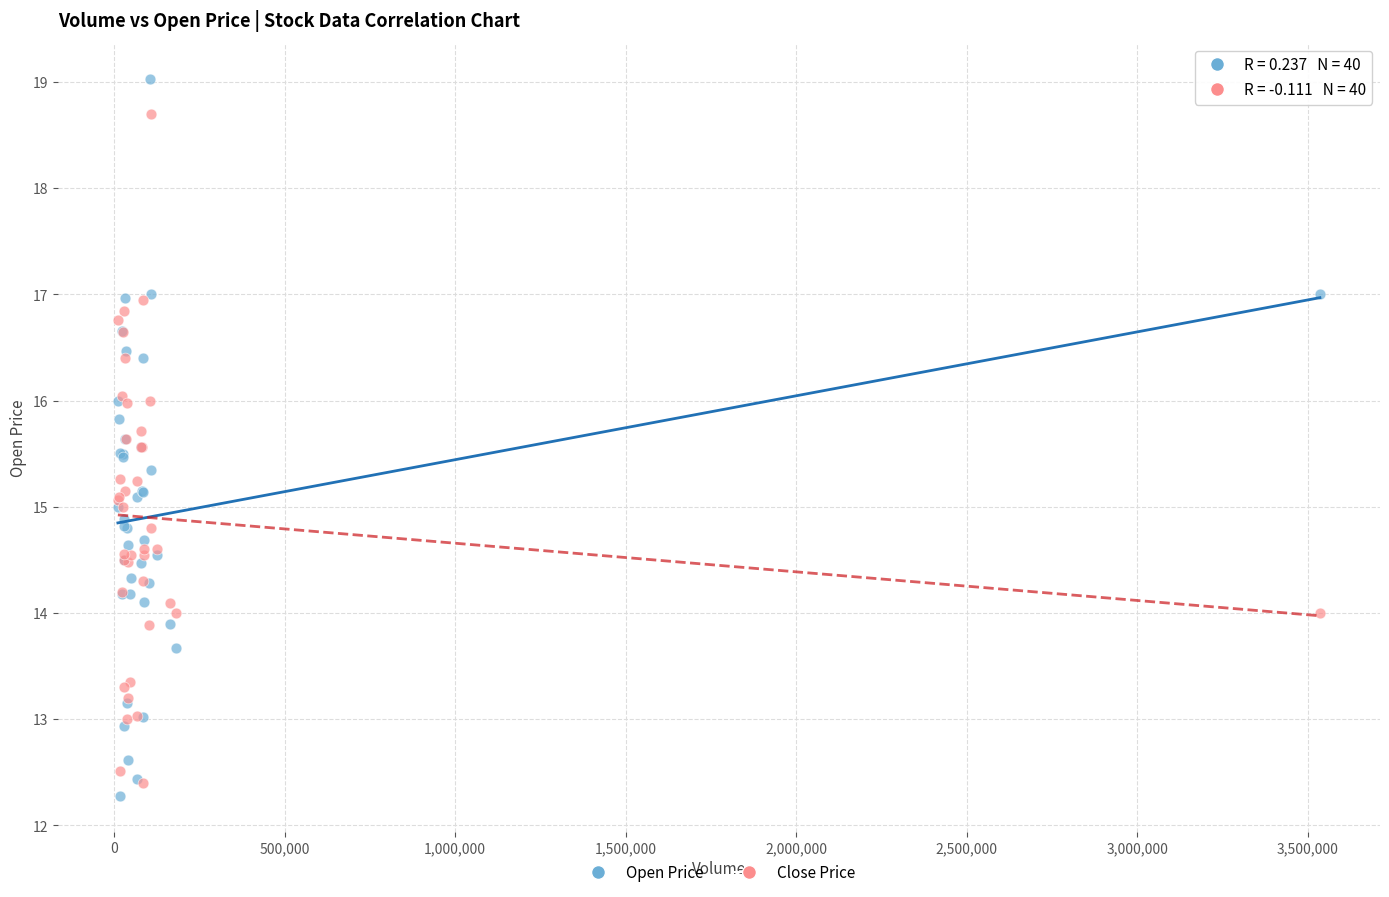

What are all the series names shown in the legend?

Open Price, Close Price